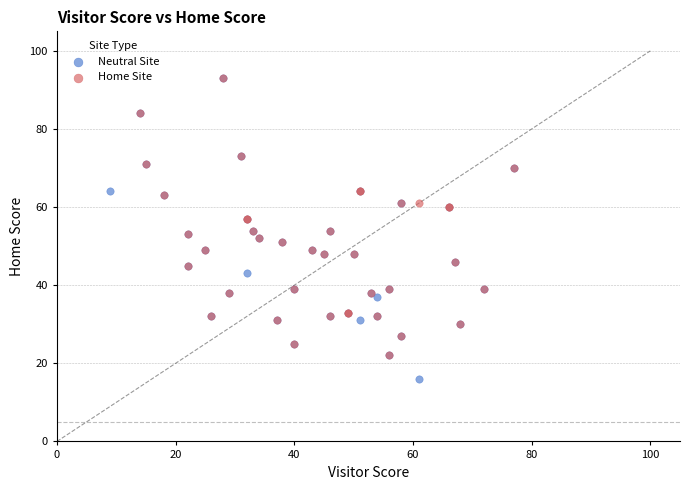

Which series contains the lowest Y value?

Neutral Site